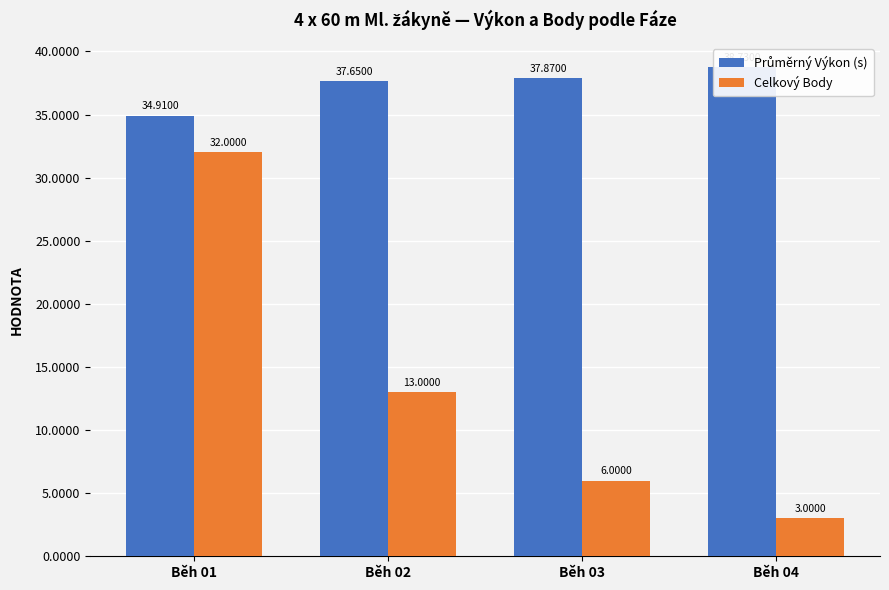

Rank the series by their maximum value, from lowest to highest.

Celkový Body, Průměrný Výkon (s)